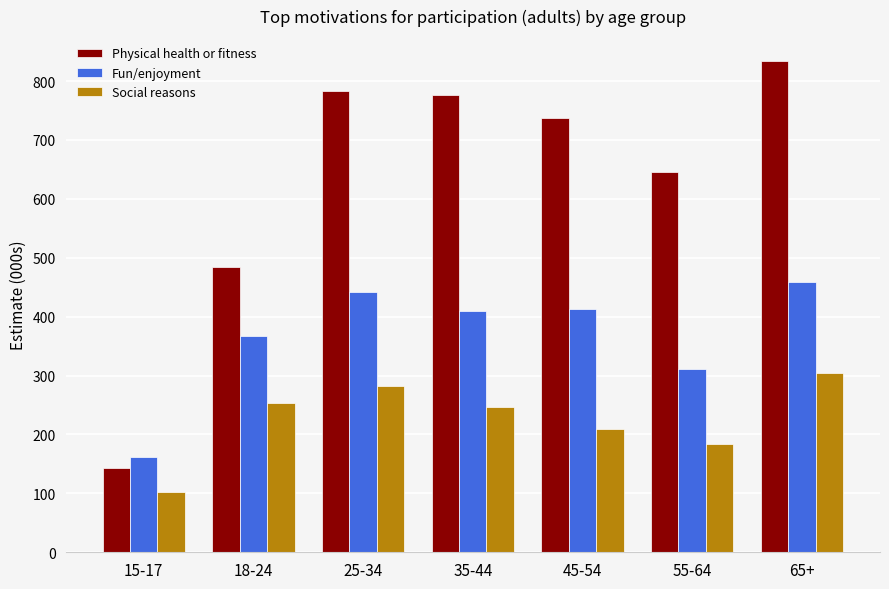

How many bars are there in each group?

3